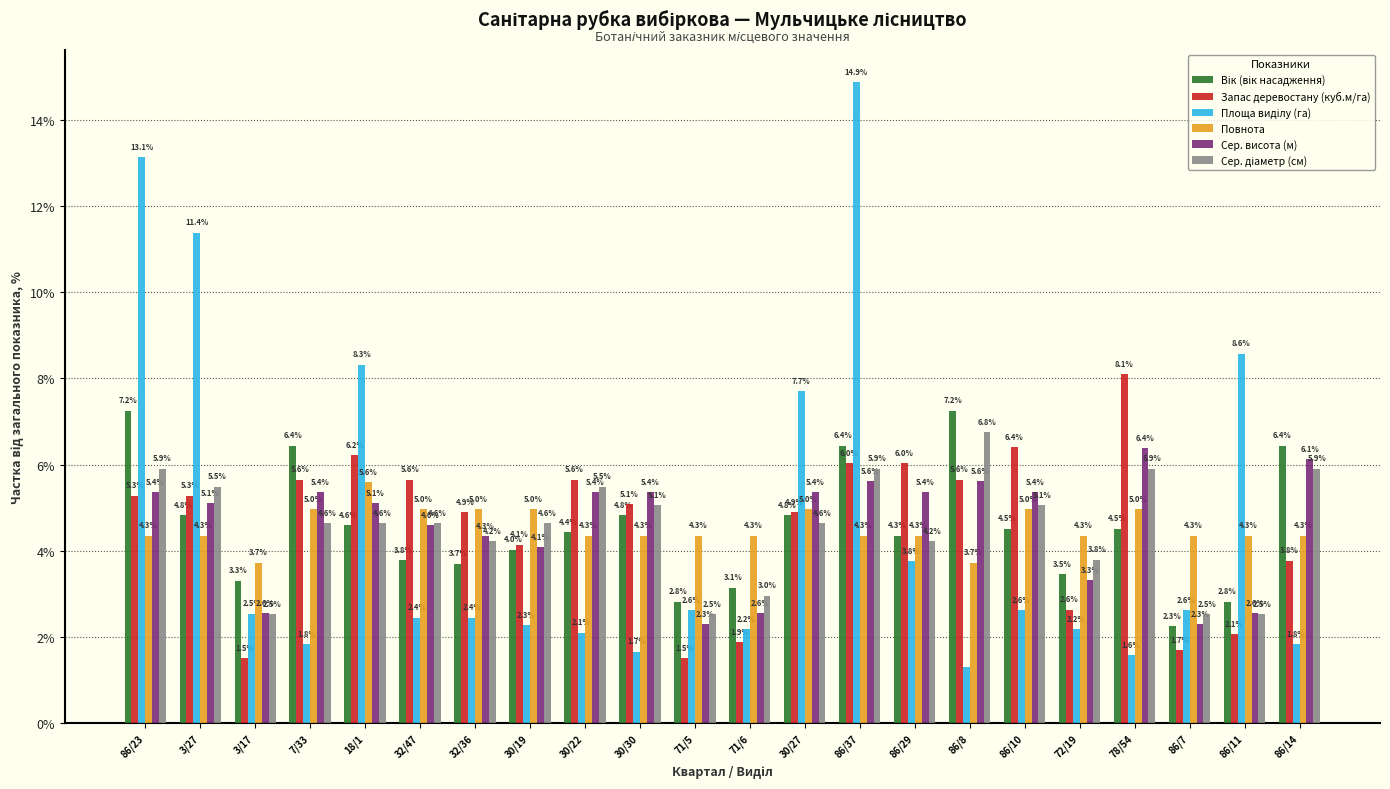

The Запас деревостану (куб.м/га) series shows 5.3 at 3/27. True or false?

True